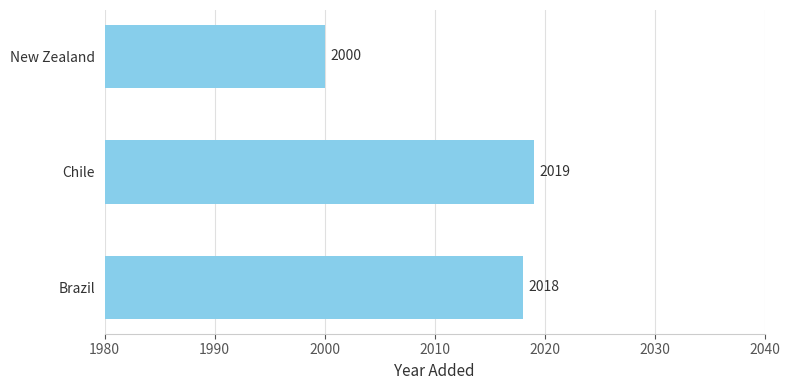

What is the average value?

2012